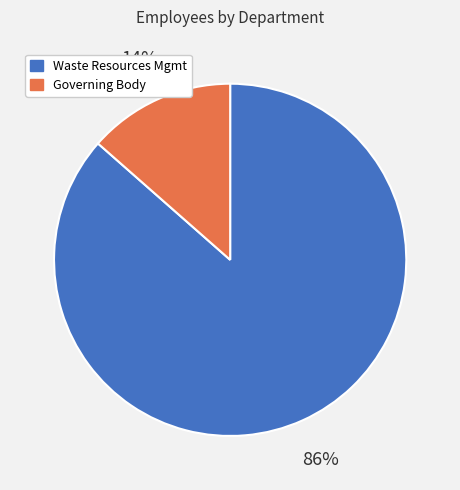

To the nearest percent, what is the average slice percentage?

50%